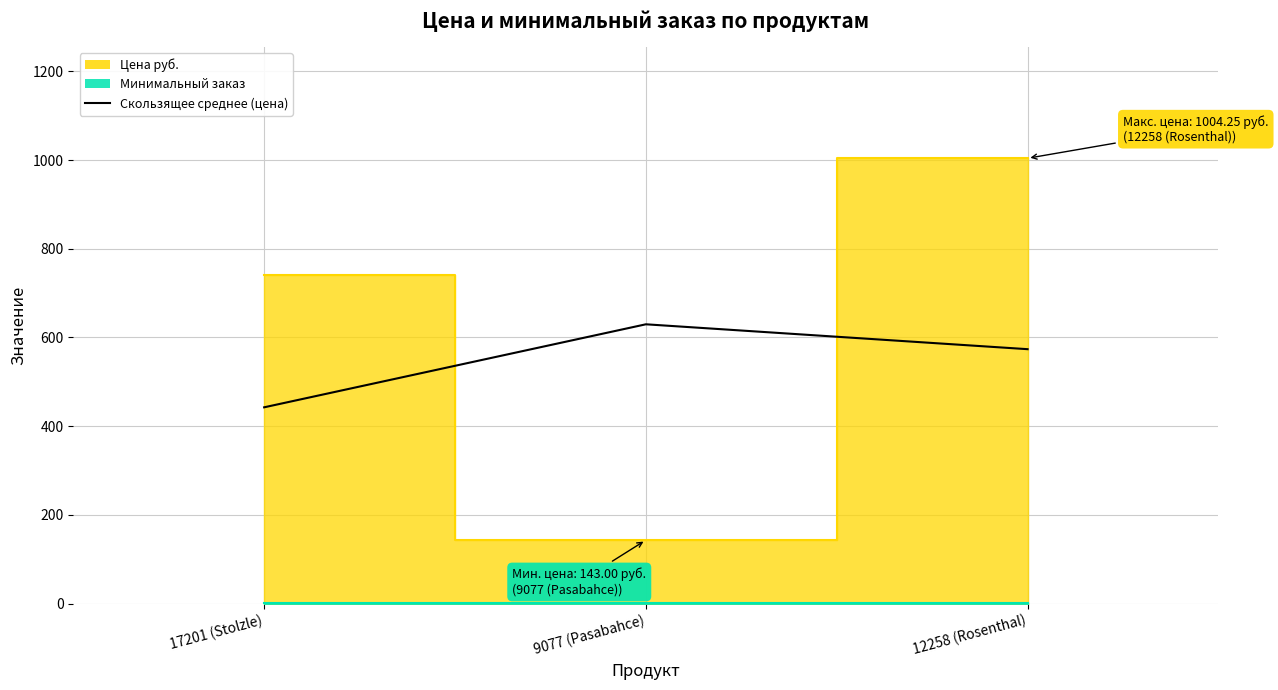

Reading left to right, what are all the values shown in this chart?

442.5	629.7	573.6